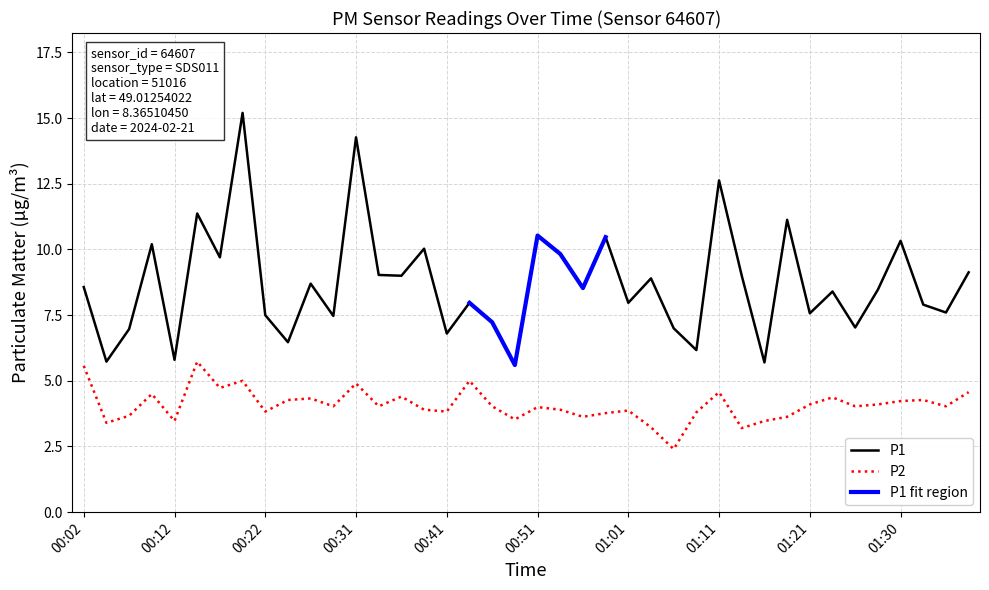

What is the difference between the highest and lowest values at 00:31?

9.4